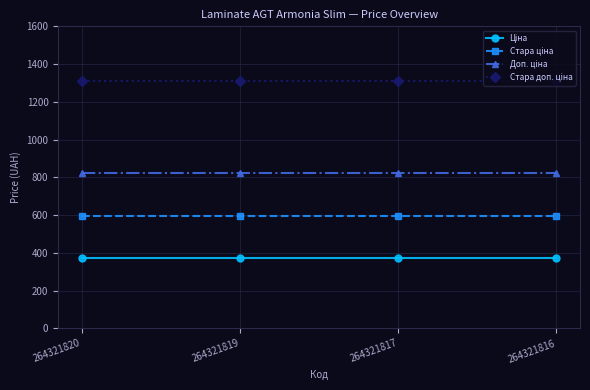

What is the minimum value shown in the chart?

375.0